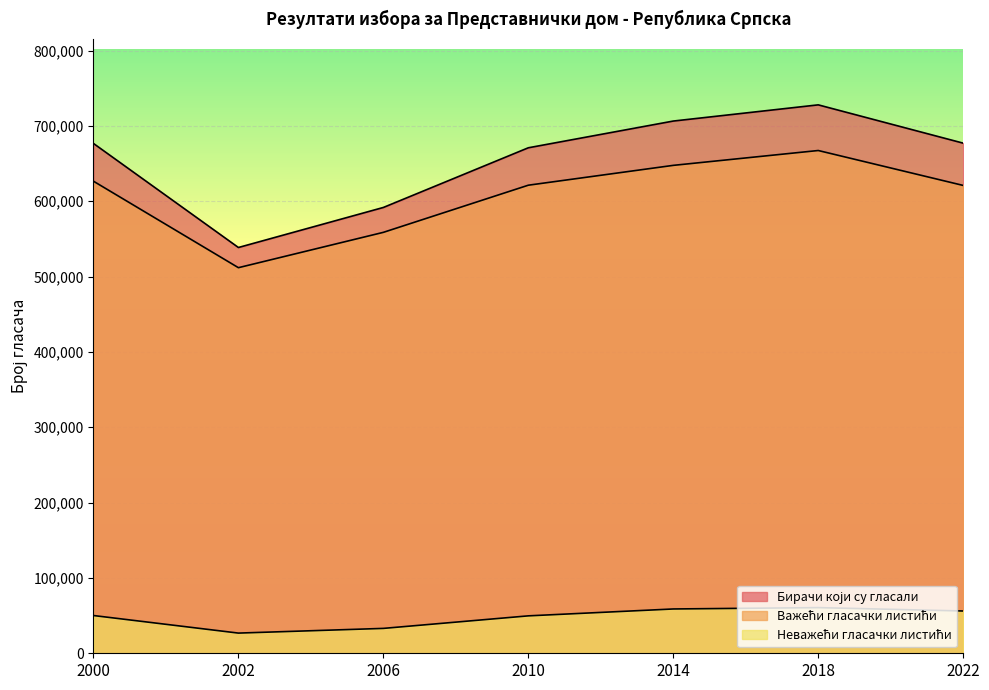

Which has a higher value, 2018 or 2014?

2018